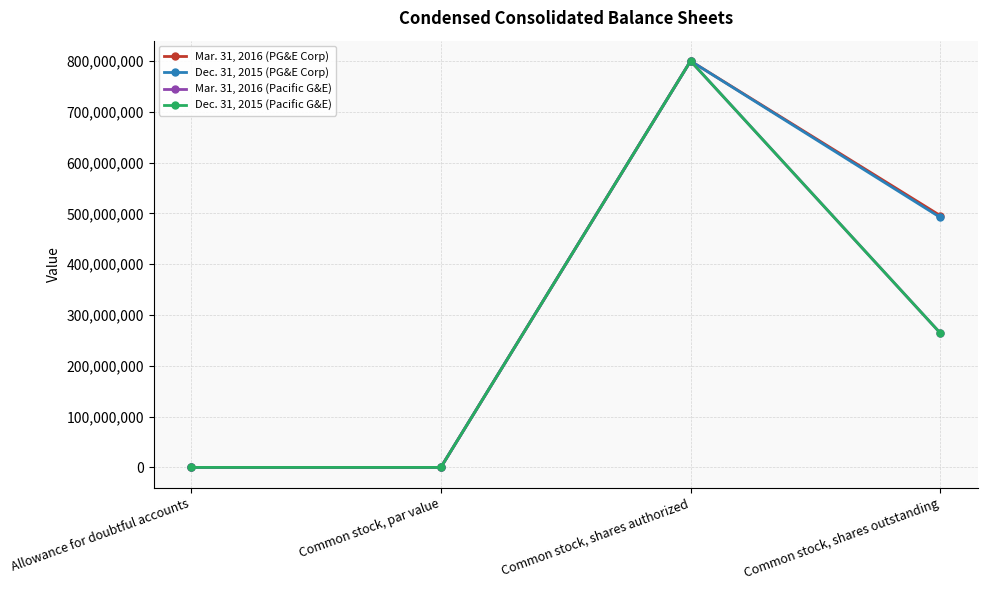

Which series changed the most between Allowance for doubtful accounts and Common stock, shares outstanding?

Mar. 31, 2016 (PG&E Corp)